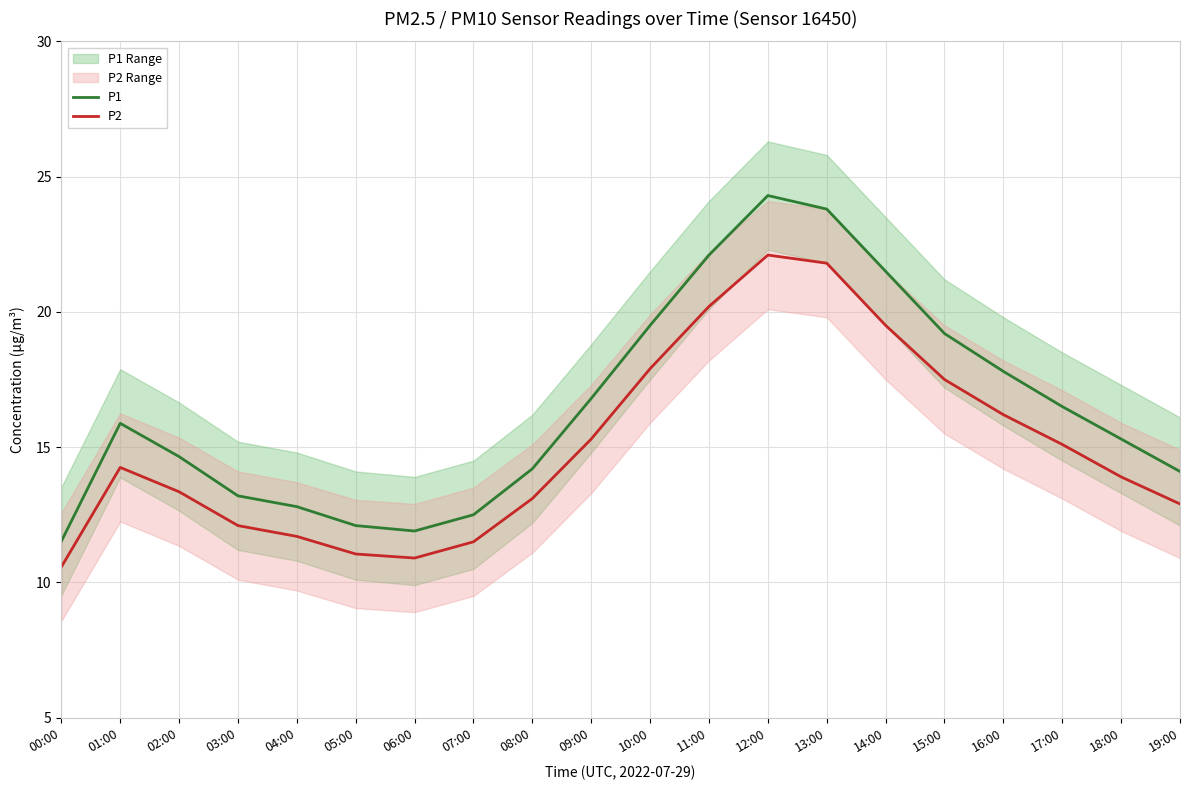

Where is the first local minimum for P1?

06:00